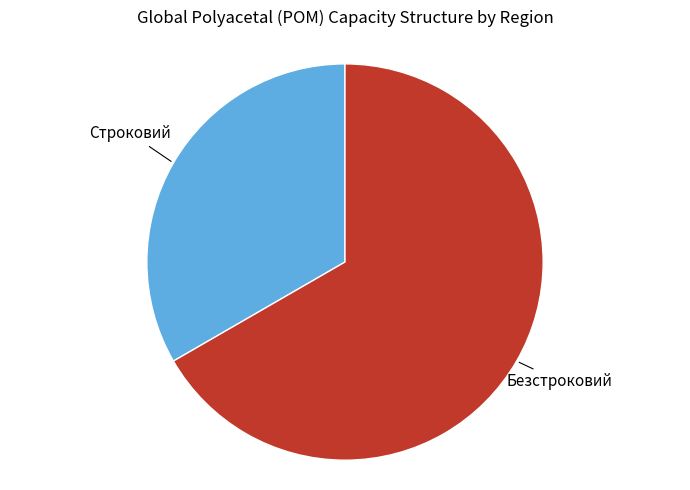

Is there a majority slice in this chart?

Yes